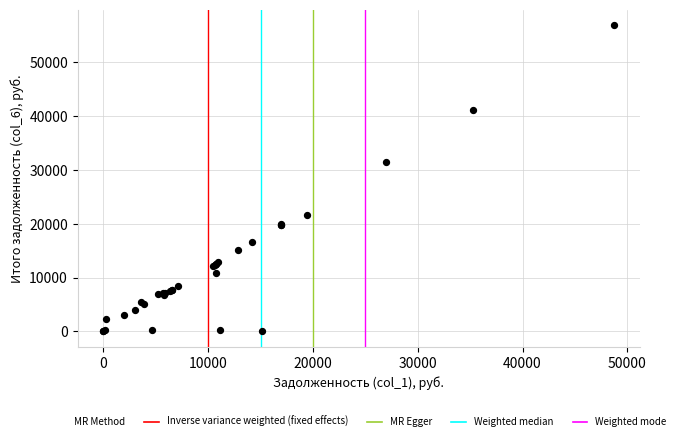

What Y value in the scatter plot is closest to 28487?

31483.3